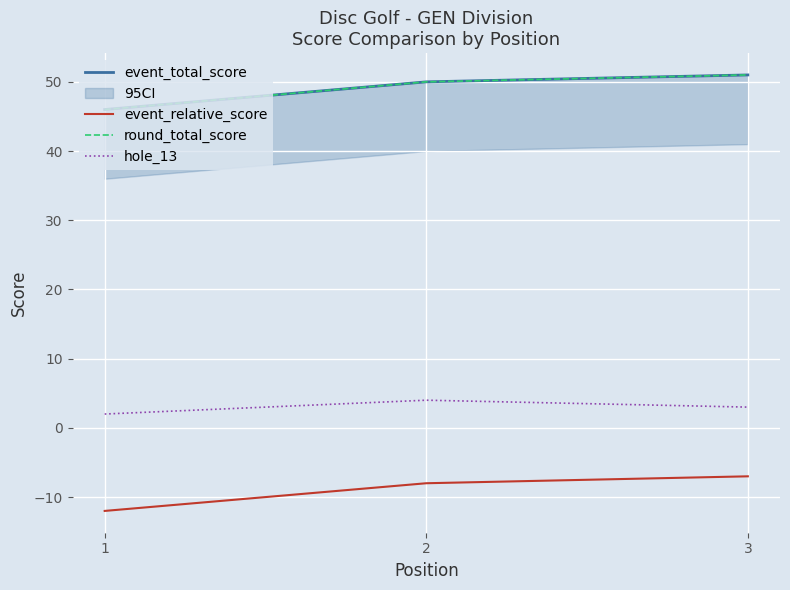

At which category is the sum across all series the highest?

3